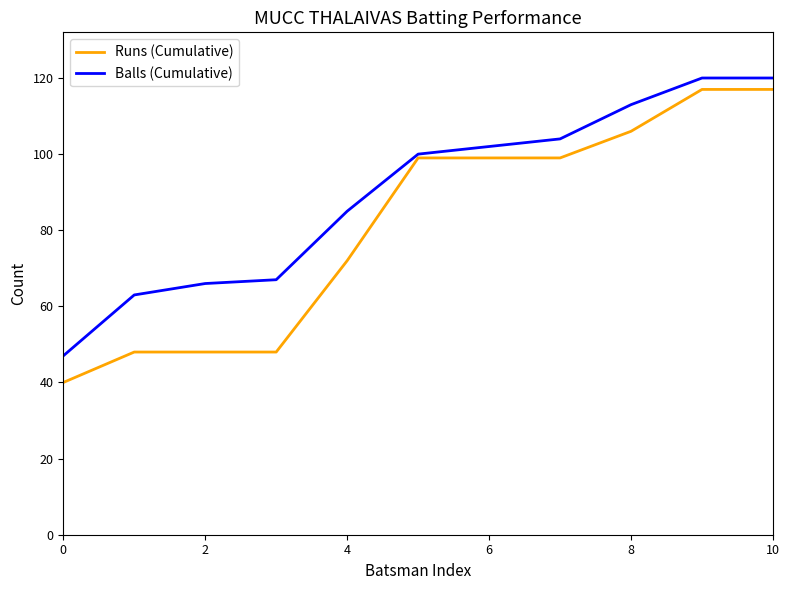

How many lines are shown in the chart?

2